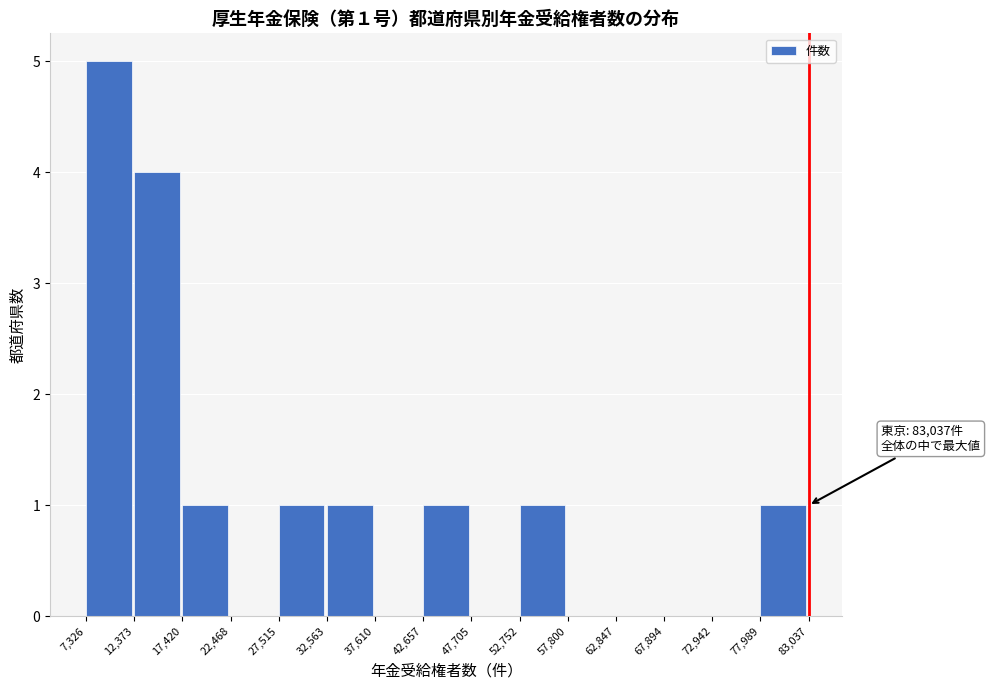

Which range on the x-axis has the tallest bar?

7,326 to 12,373